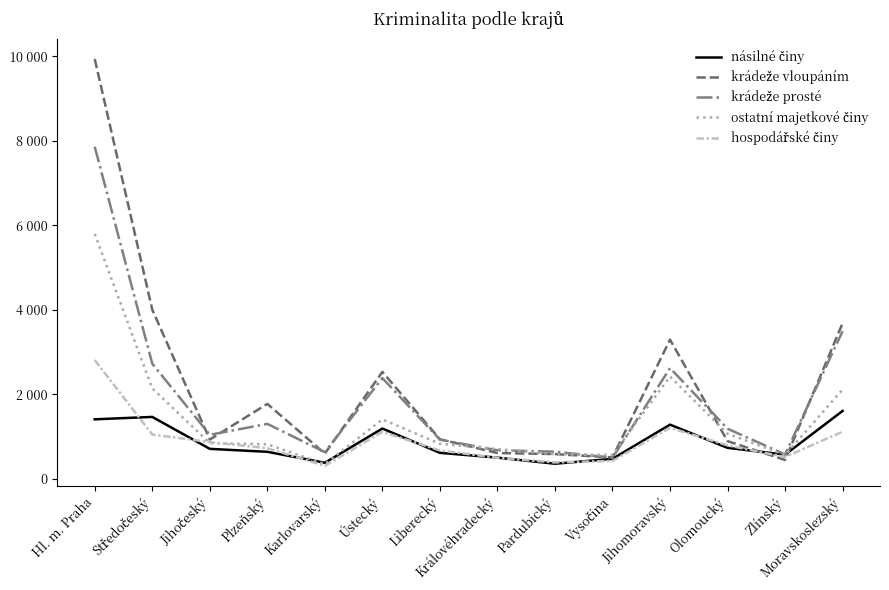

What is the label of the 7th point from the right?

Královéhradecký